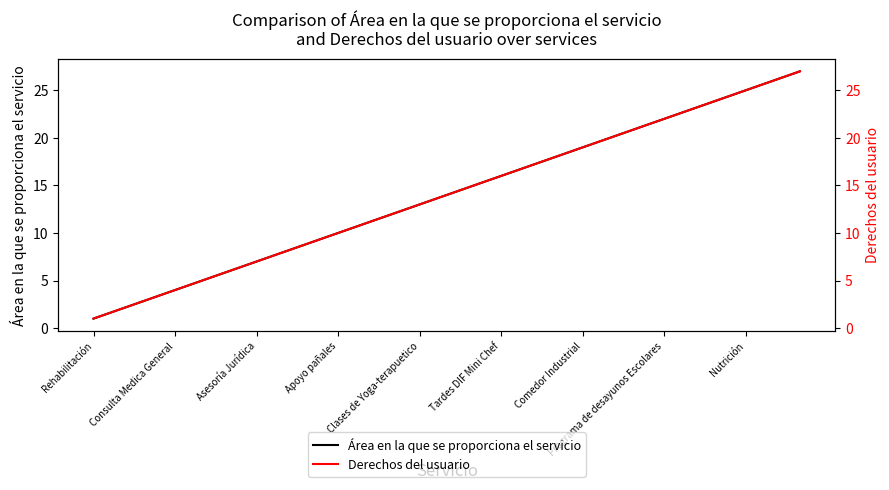

True or false: Área en la que se proporciona el servicio has a value of 25 at Nutrición.

True